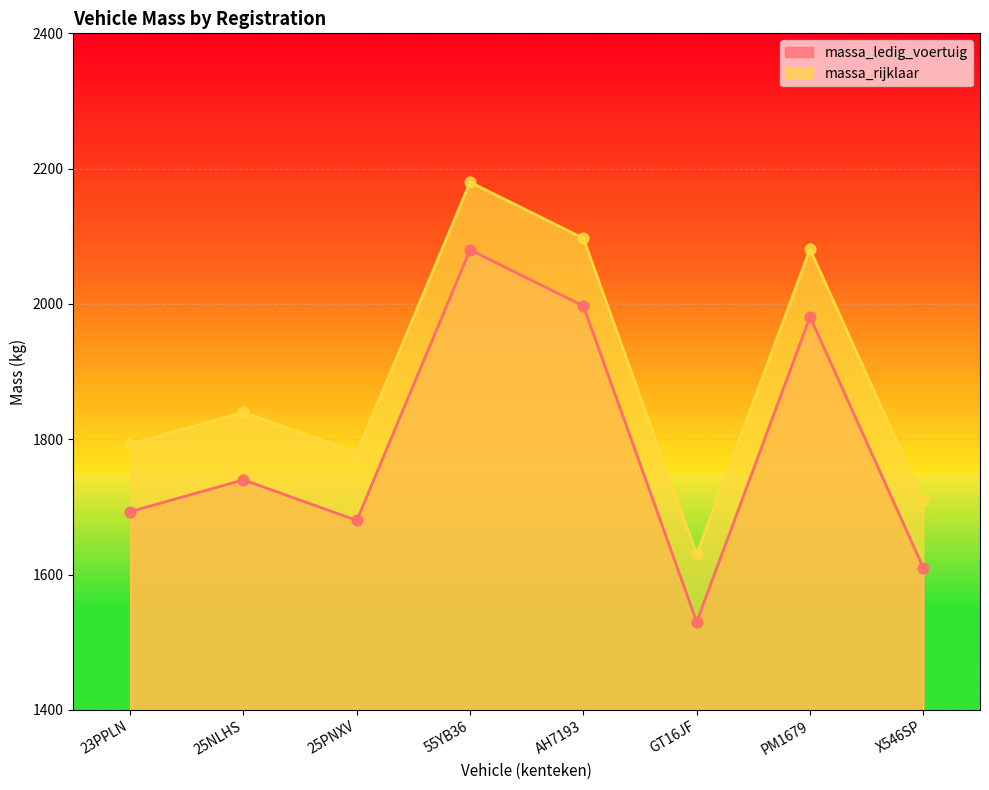

What are all the series names shown in the legend?

massa_ledig_voertuig, massa_rijklaar